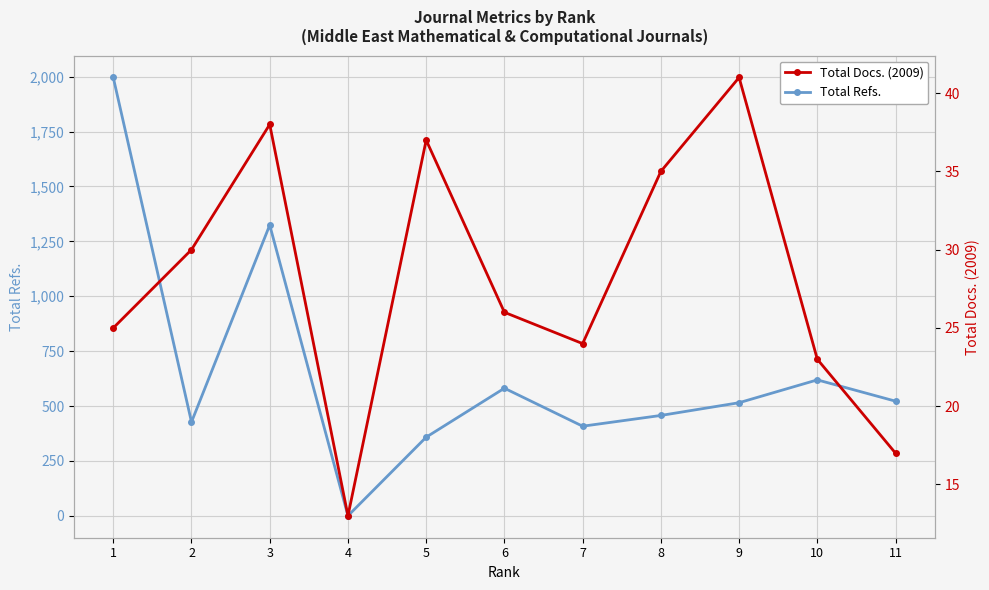

List the series in order of their peak value, lowest first.

Total Docs. (2009), Total Refs.